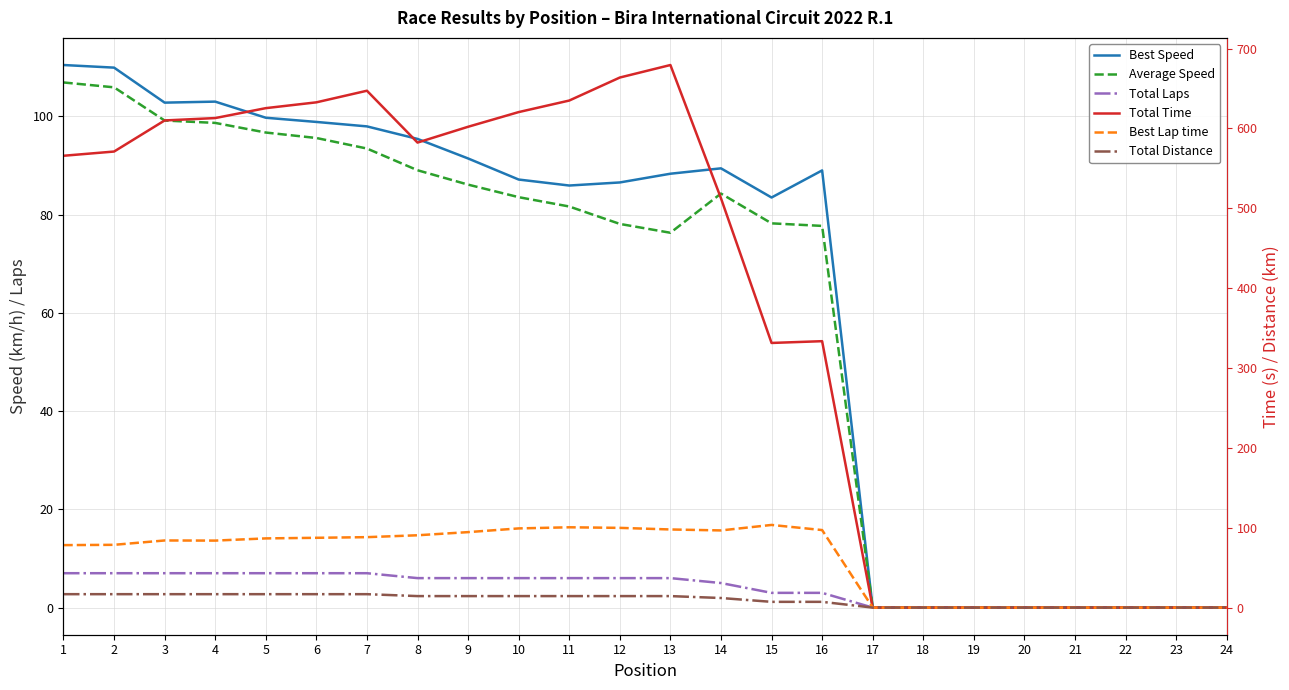

True or false: Best Speed and Total Laps intersect in this chart.

False